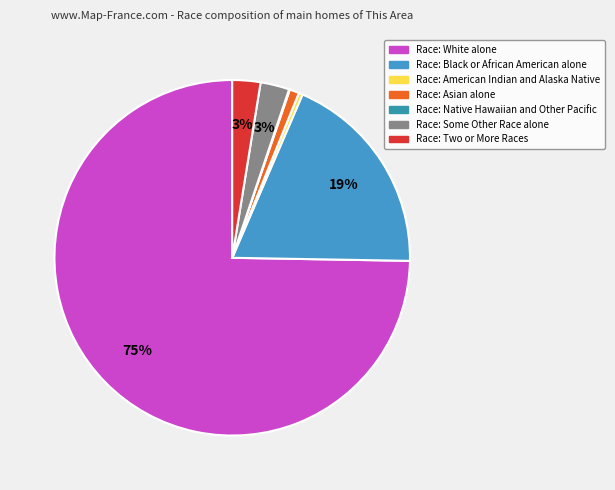

How many slices are in this pie chart?

7